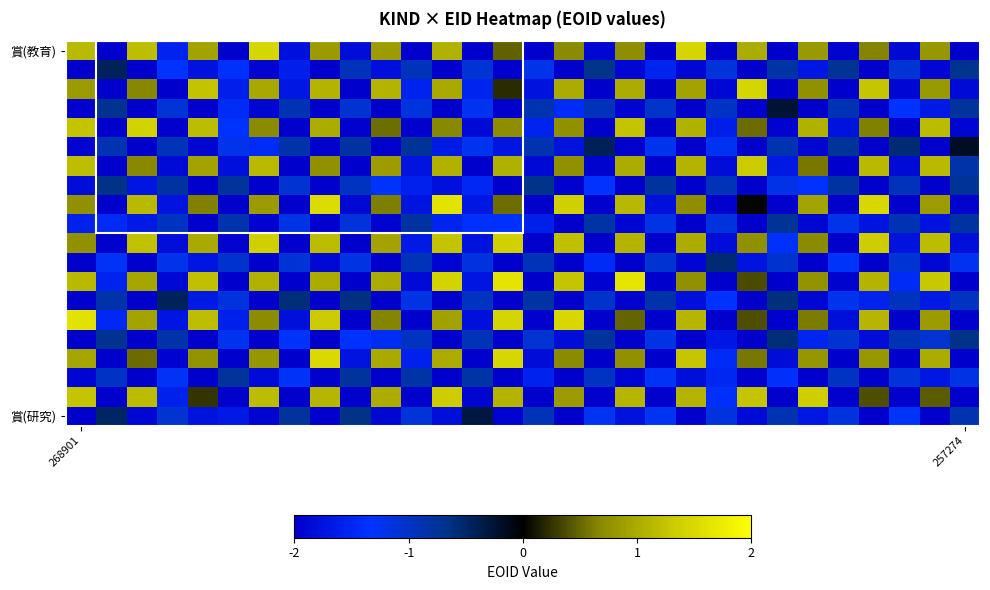

What is the smallest value displayed?

-2.0